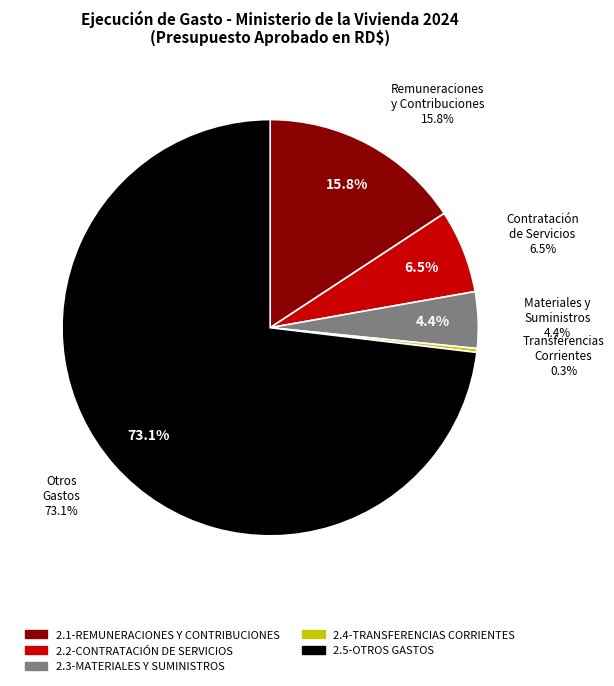

Is it true that 2.1-REMUNERACIONES Y CONTRIBUCIONES is 8% of the pie?

False